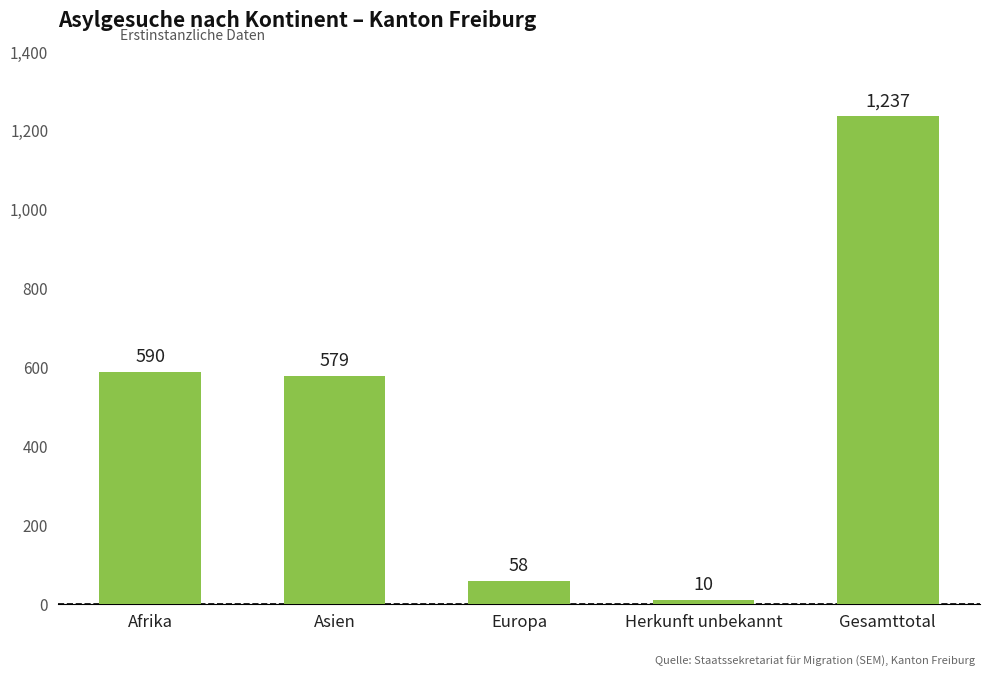

At which label does the data first exceed 579?

Afrika